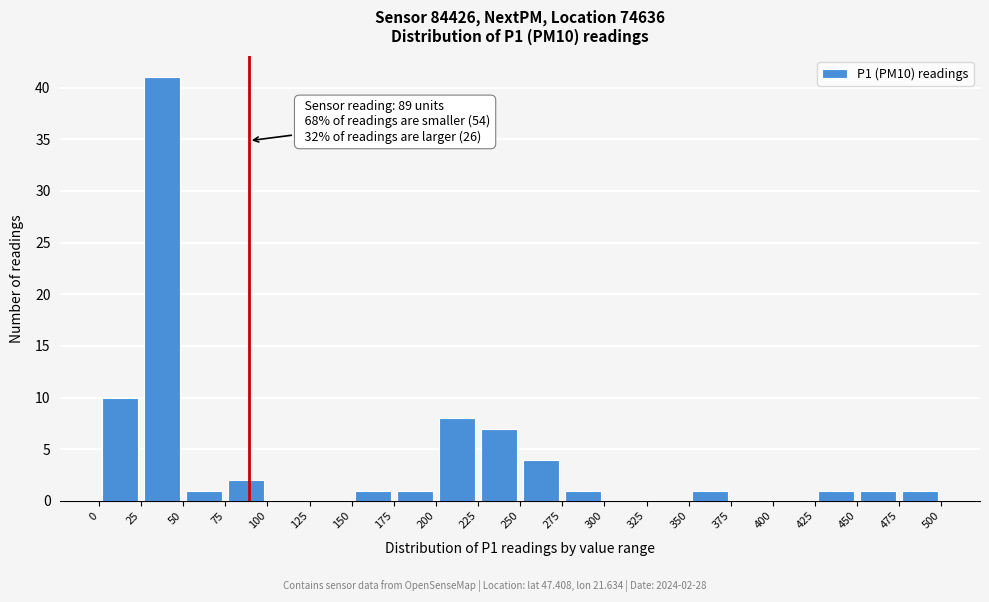

Which range on the x-axis has the tallest bar?

25 to 50